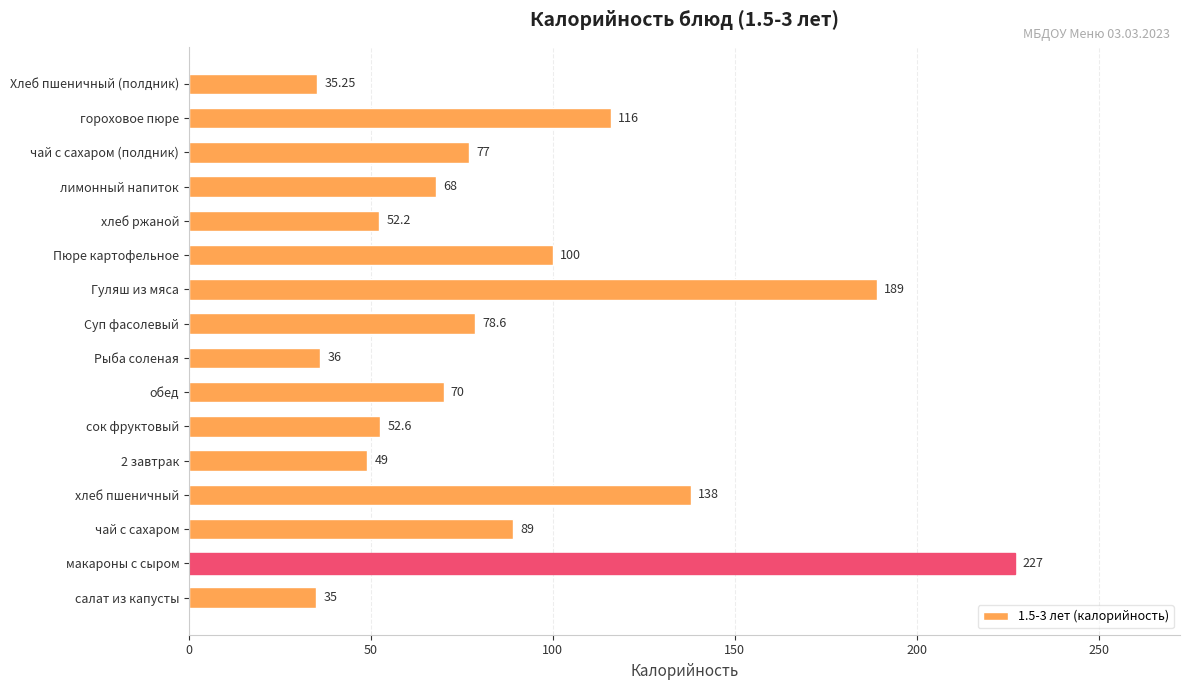

List the labels in order of value, largest first.

макароны с сыром, Гуляш из мяса, хлеб пшеничный, гороховое пюре, Пюре картофельное, чай с сахаром, Суп фасолевый, чай с сахаром (полдник), обед, лимонный напиток, сок фруктовый, хлеб ржаной, 2 завтрак, Рыба соленая, Хлеб пшеничный (полдник), салат из капусты